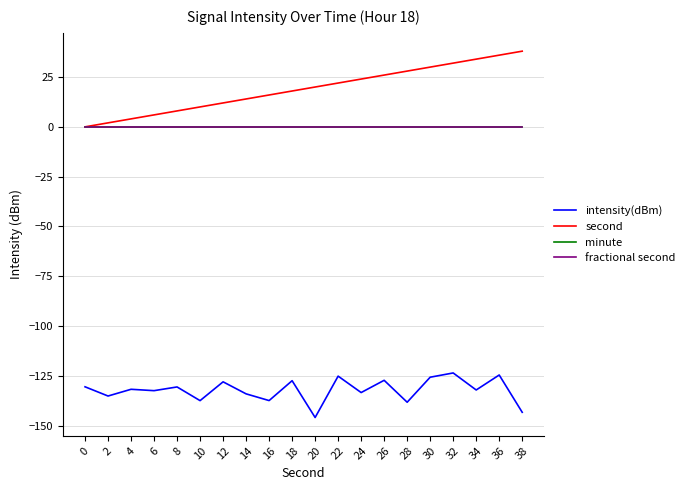

Does the chart have visible grid lines?

Yes